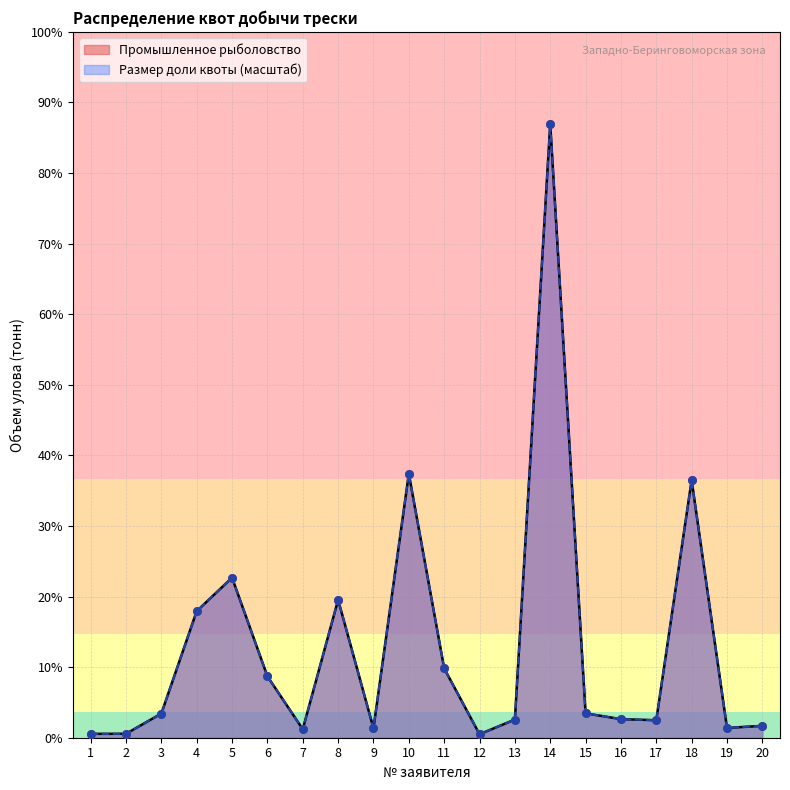

What are all the series names shown in the legend?

Промышленное рыболовство, Размер доли квоты (масштаб)